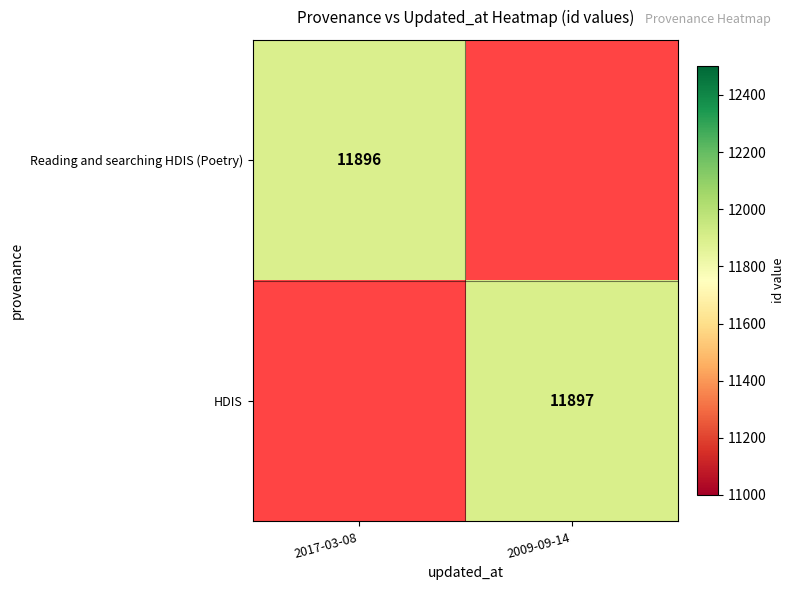

The HDIS series shows 16552 at 2009-09-14. True or false?

False